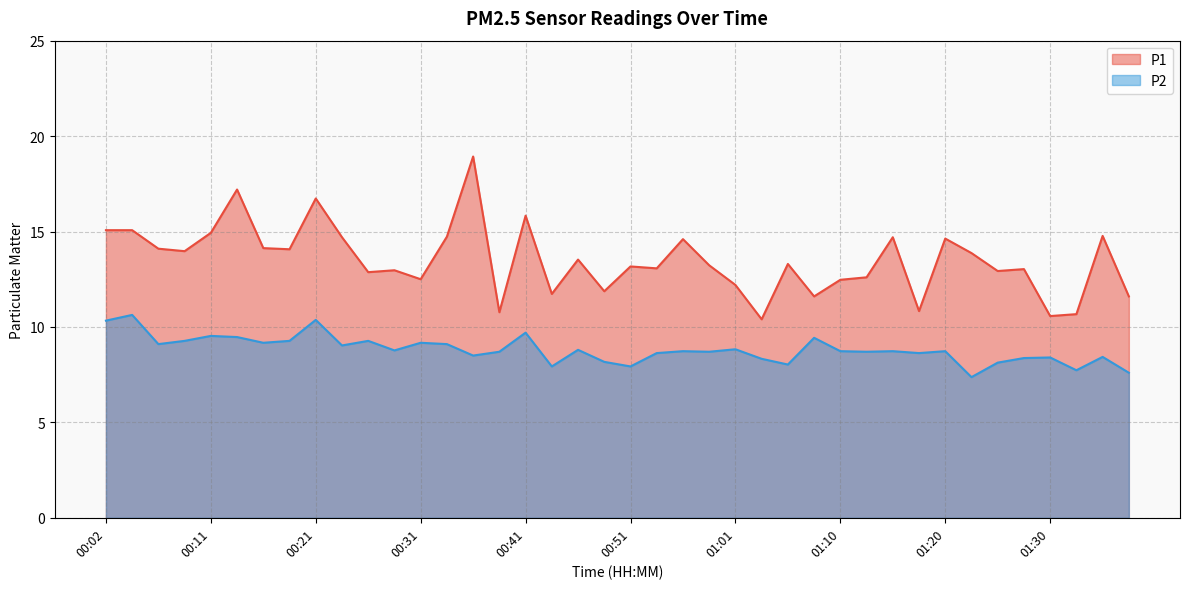

What is the sum of the P2 values at 00:48 and 01:30?

16.6